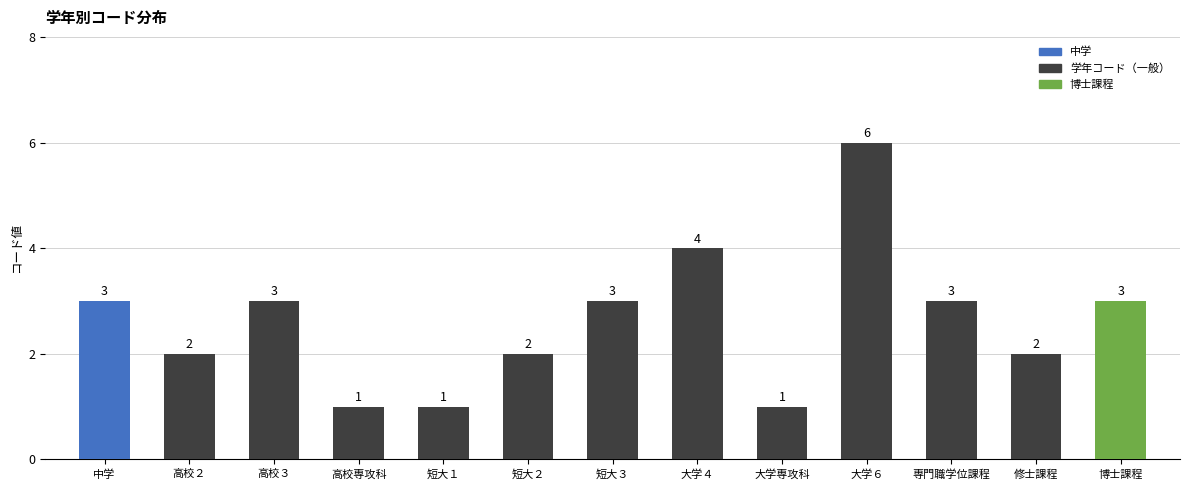

What is the change in value from 短大１ to 短大３?

+2